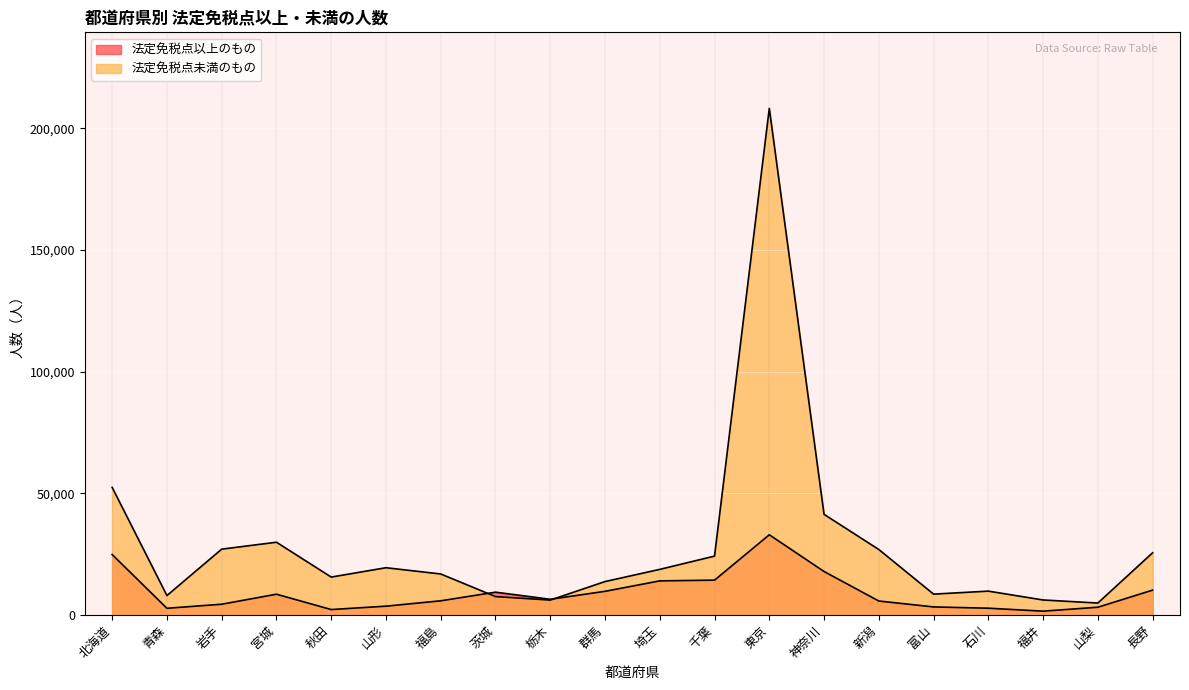

What position from the left is 千葉?

12